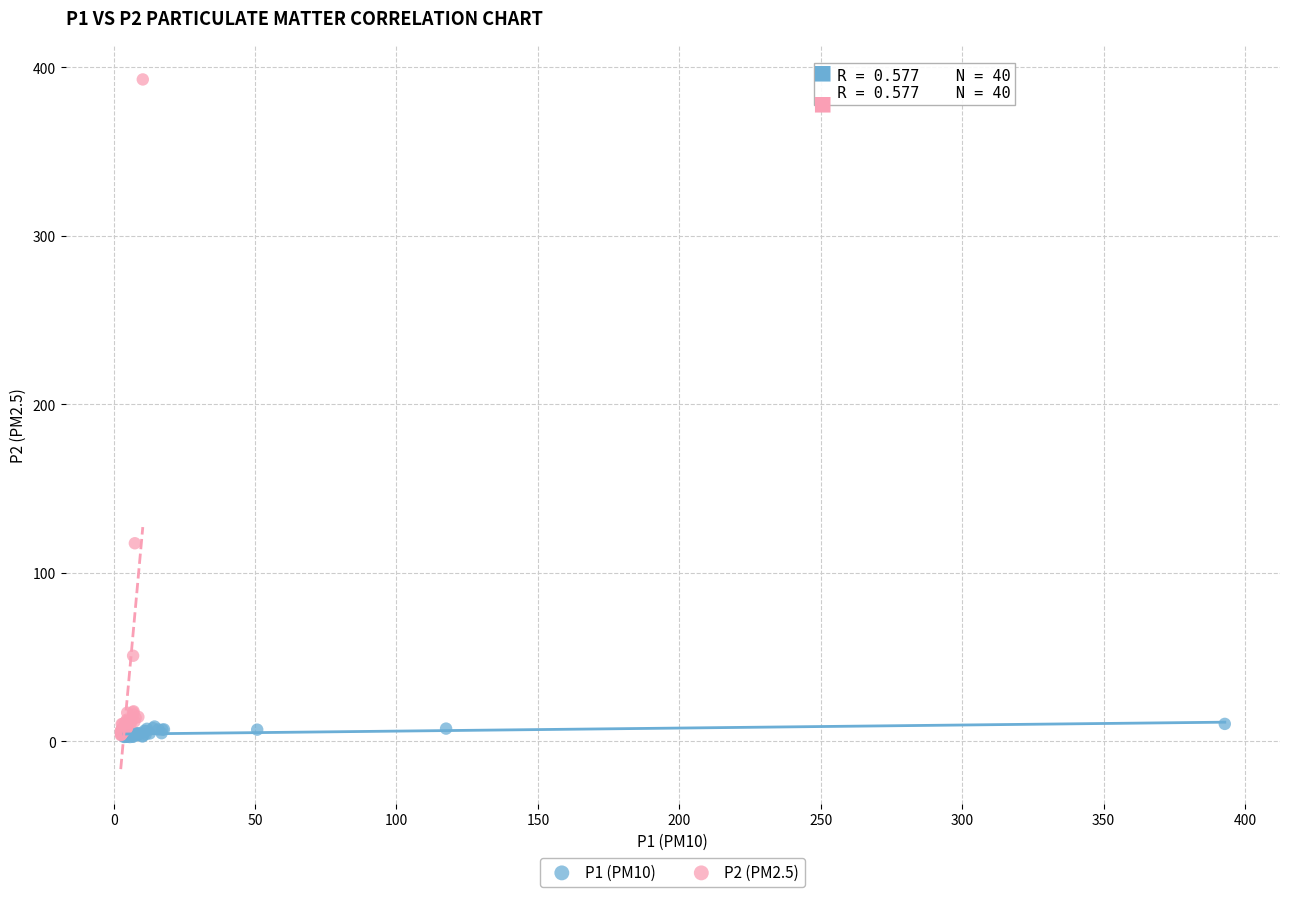

Which series reaches the maximum Y coordinate?

P2 (PM2.5)